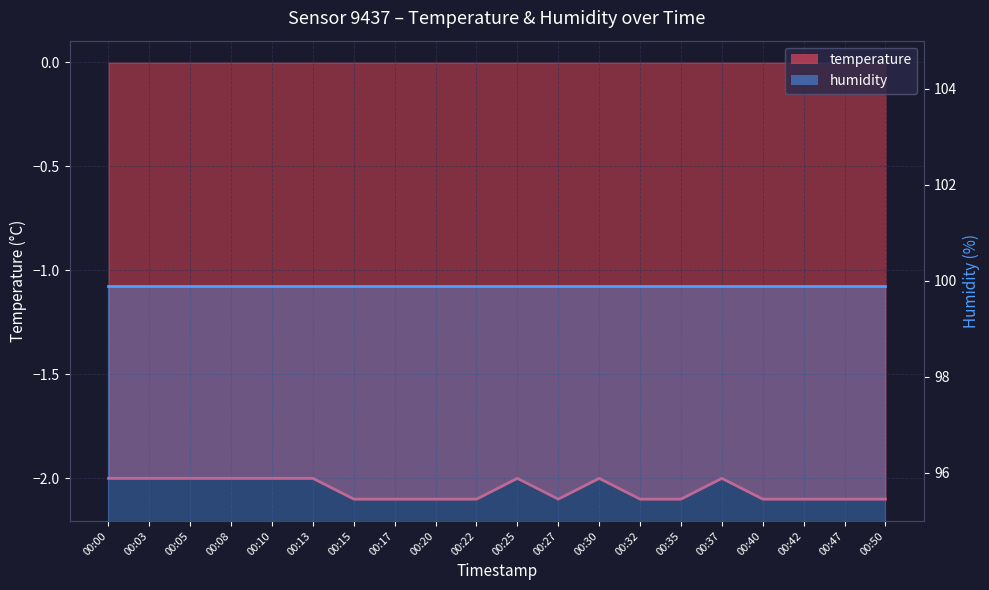

Where is the data nearest to the value -2?

00:00